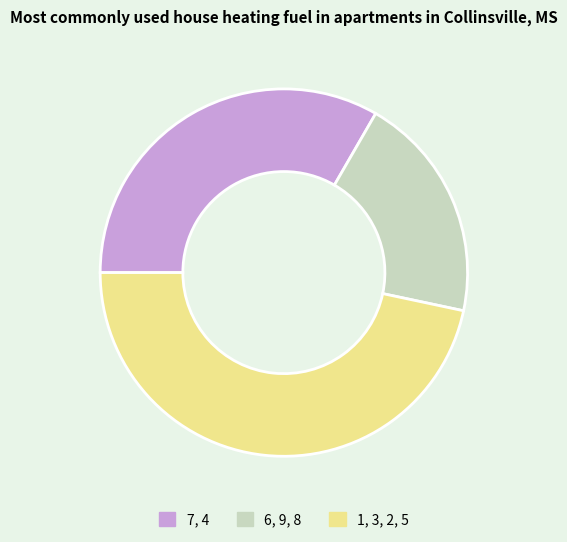

The 1, 3, 2, 5 slice represents 37% of the pie. True or false?

False